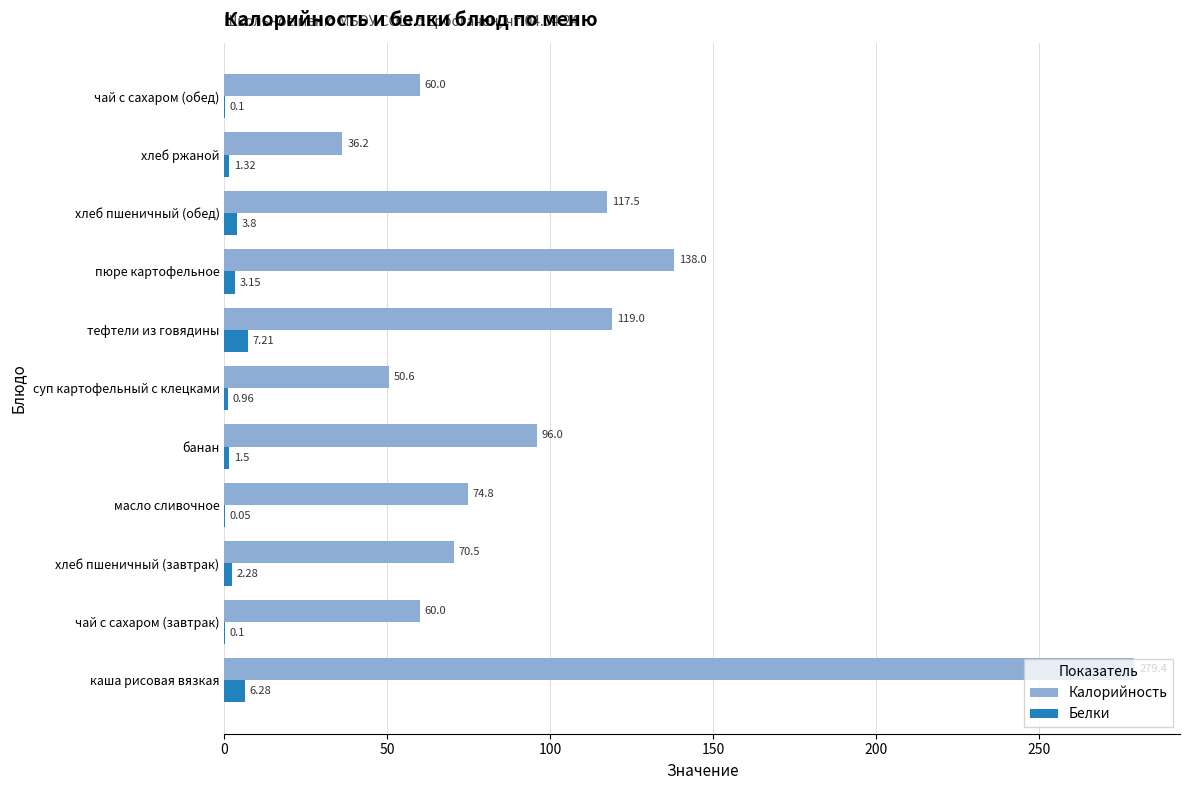

At which label is Белки closest to 3?

пюре картофельное